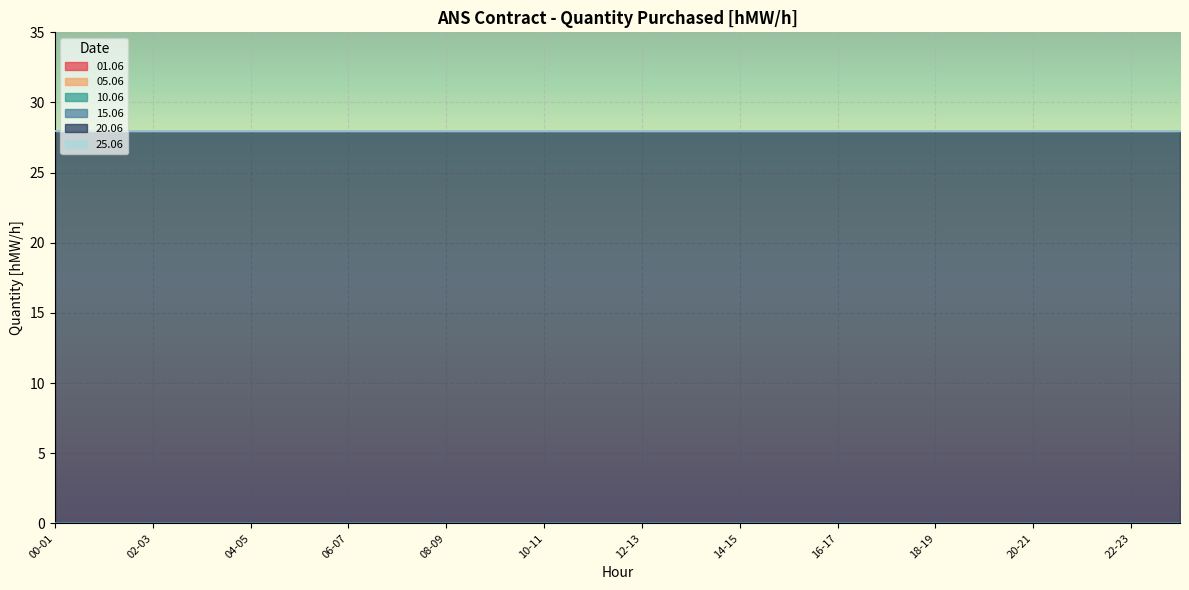

True or false: 25.06 and 01.06 intersect in this chart.

False